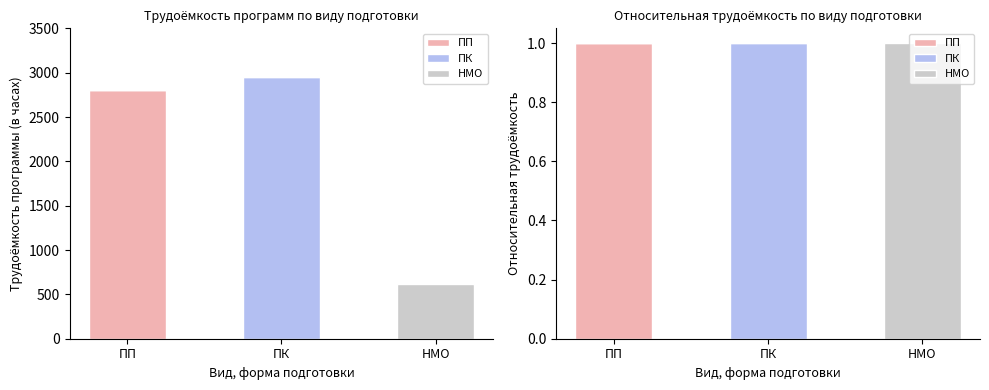

Count the number of data series in this chart.

3